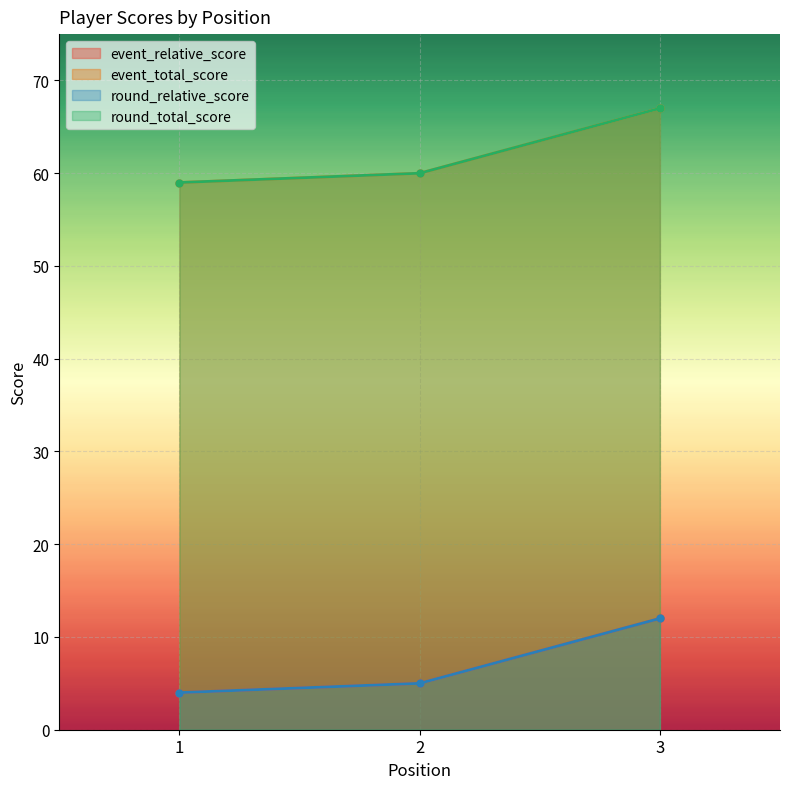

Rank the series at 1 from lowest to highest value.

event_relative_score, round_relative_score, event_total_score, round_total_score